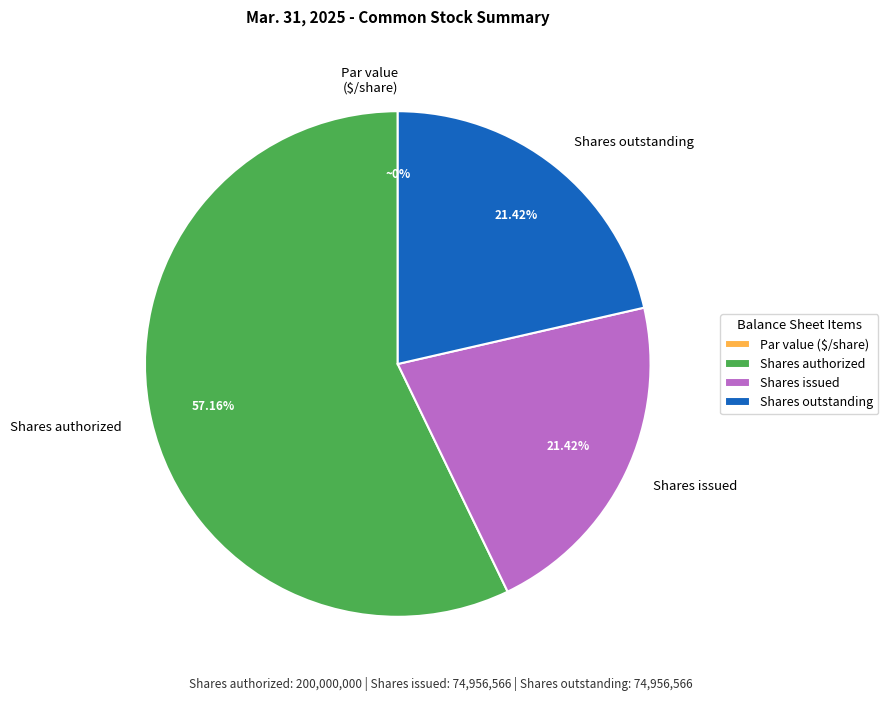

What is the change in value from Common stock - par value (in dollars per share) to Common stock - shares outstanding (in shares)?

+74956566.0